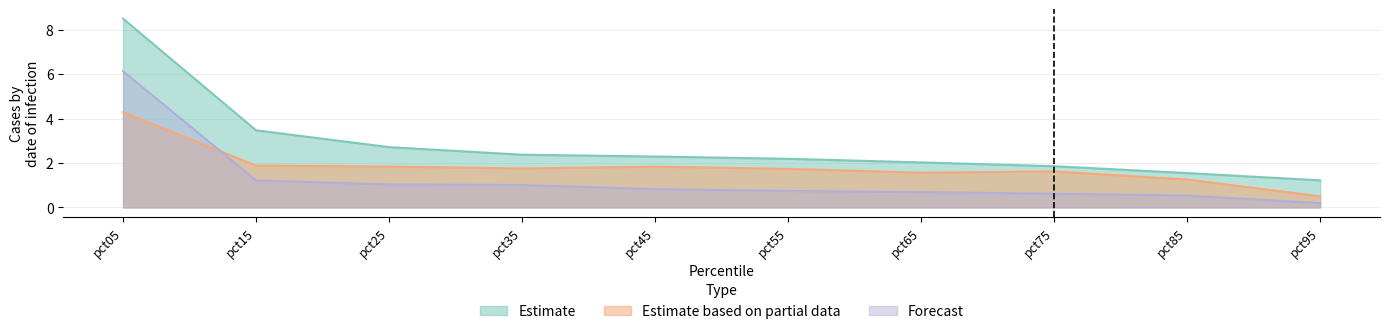

What are all the series names shown in the legend?

Estimate, Estimate based on partial data, Forecast